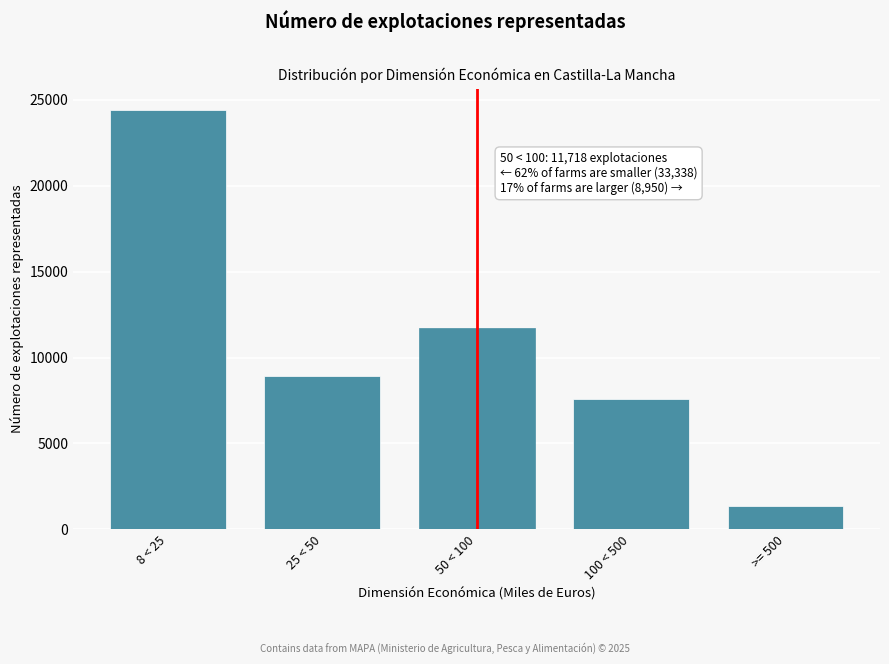

Reading left to right, what are all the values shown in this chart?

24427	8911	11718	7573	1377